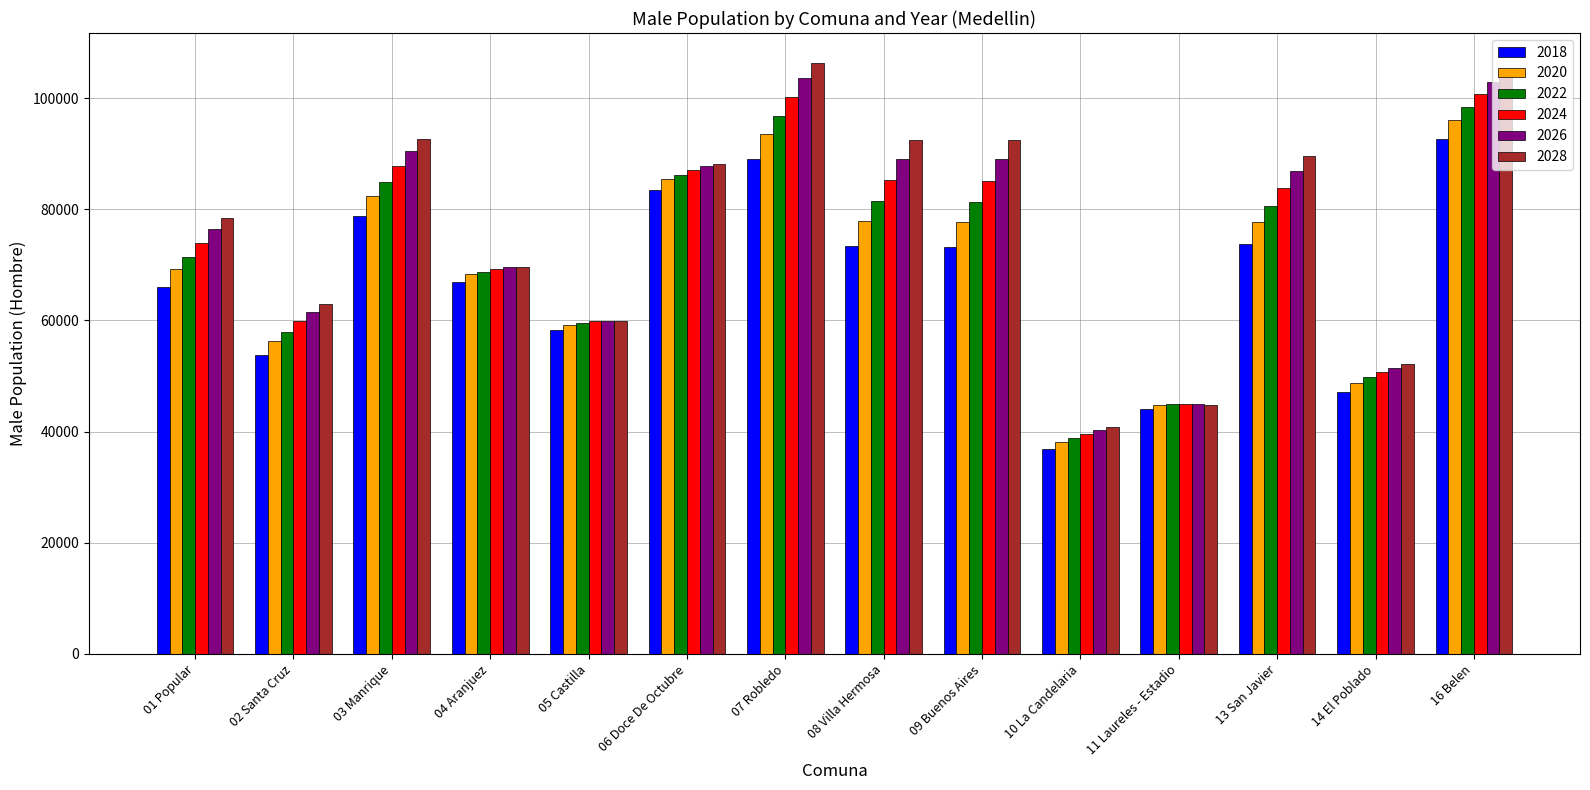

True or false: 2026 has a value of 61584 at 02 Santa Cruz.

True